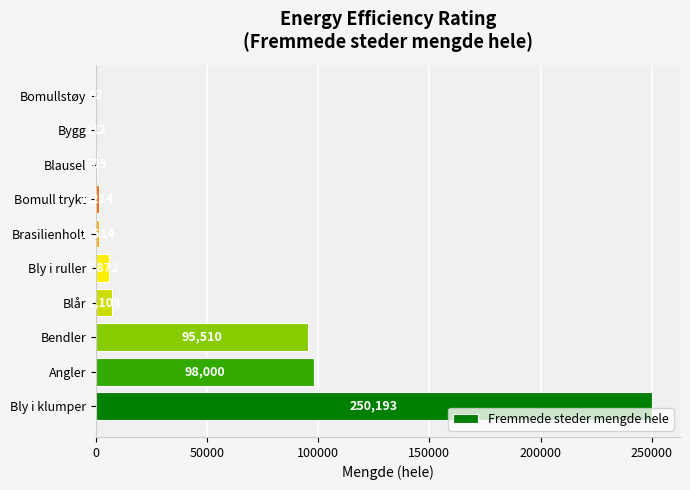

The chart shows a value of 62 at Bomullstøy. True or false?

True